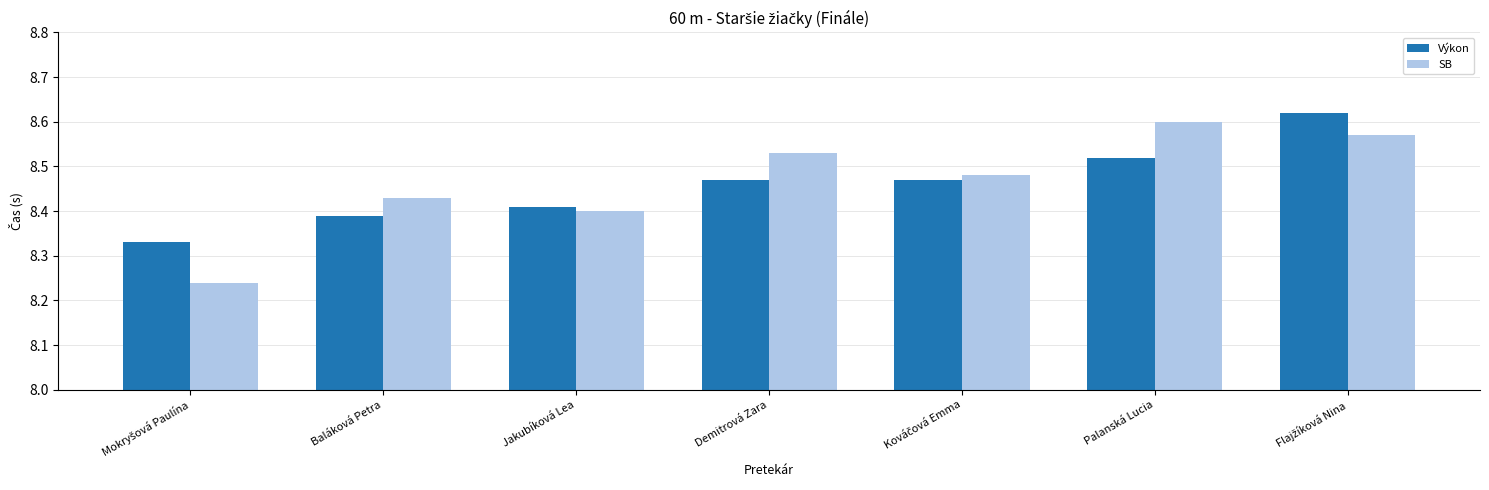

At how many categories does at least one series exceed 8?

7